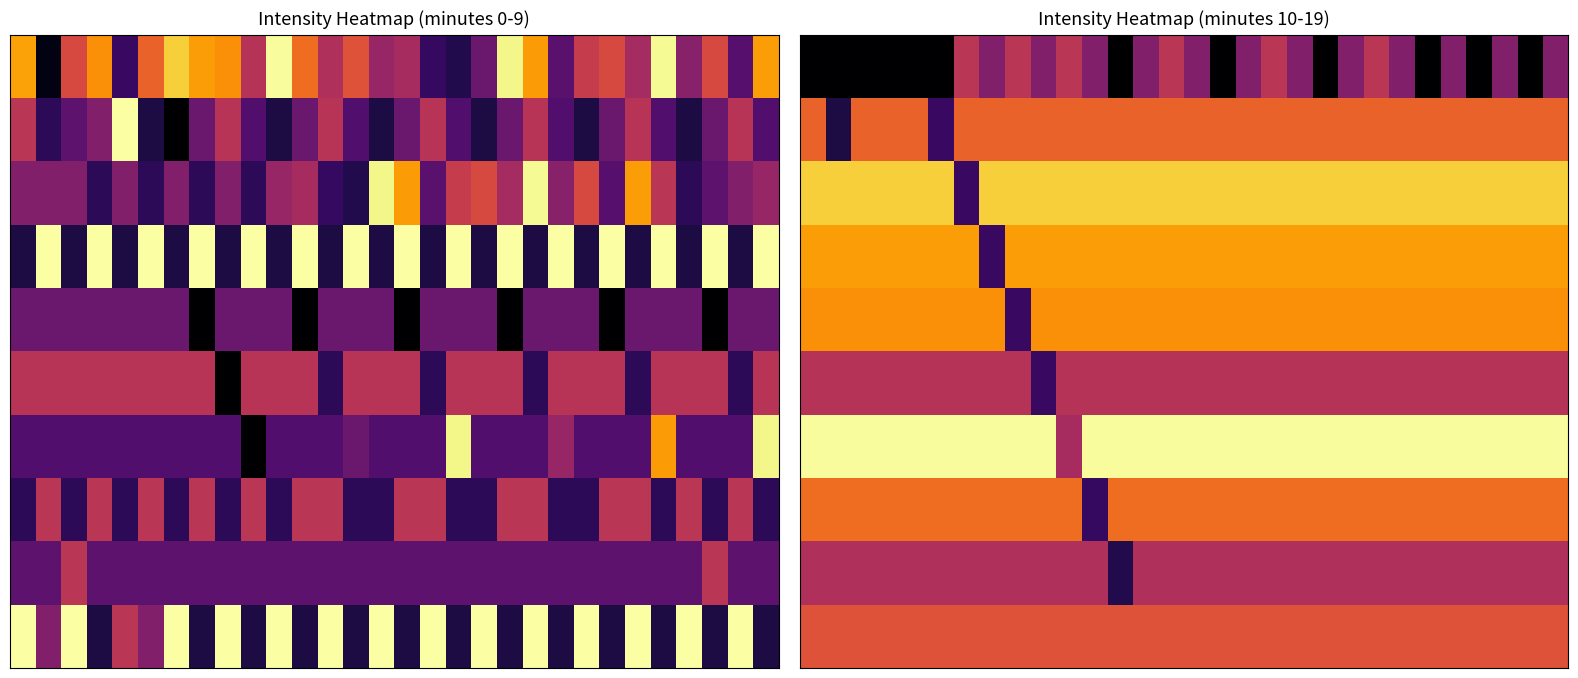

What is the spread (max minus min) of values at 2?

3.7